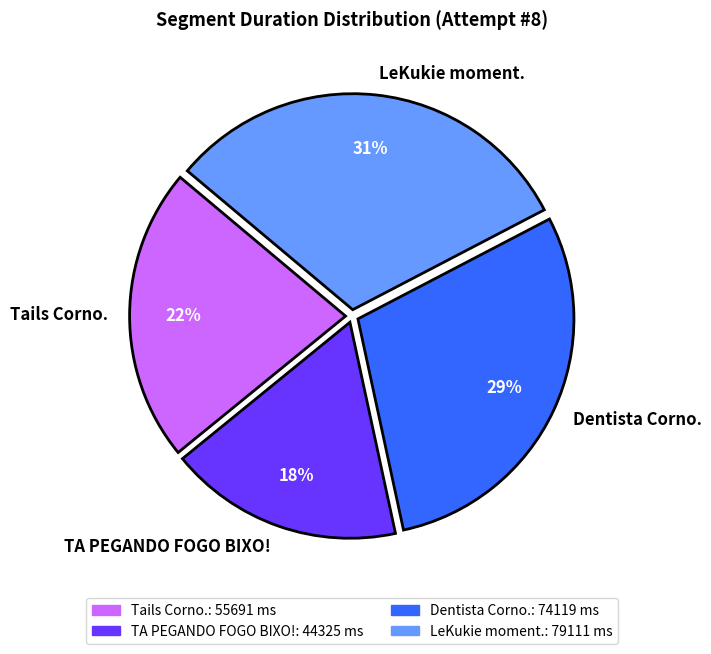

Which slice is the smallest?

TA PEGANDO FOGO BIXO!